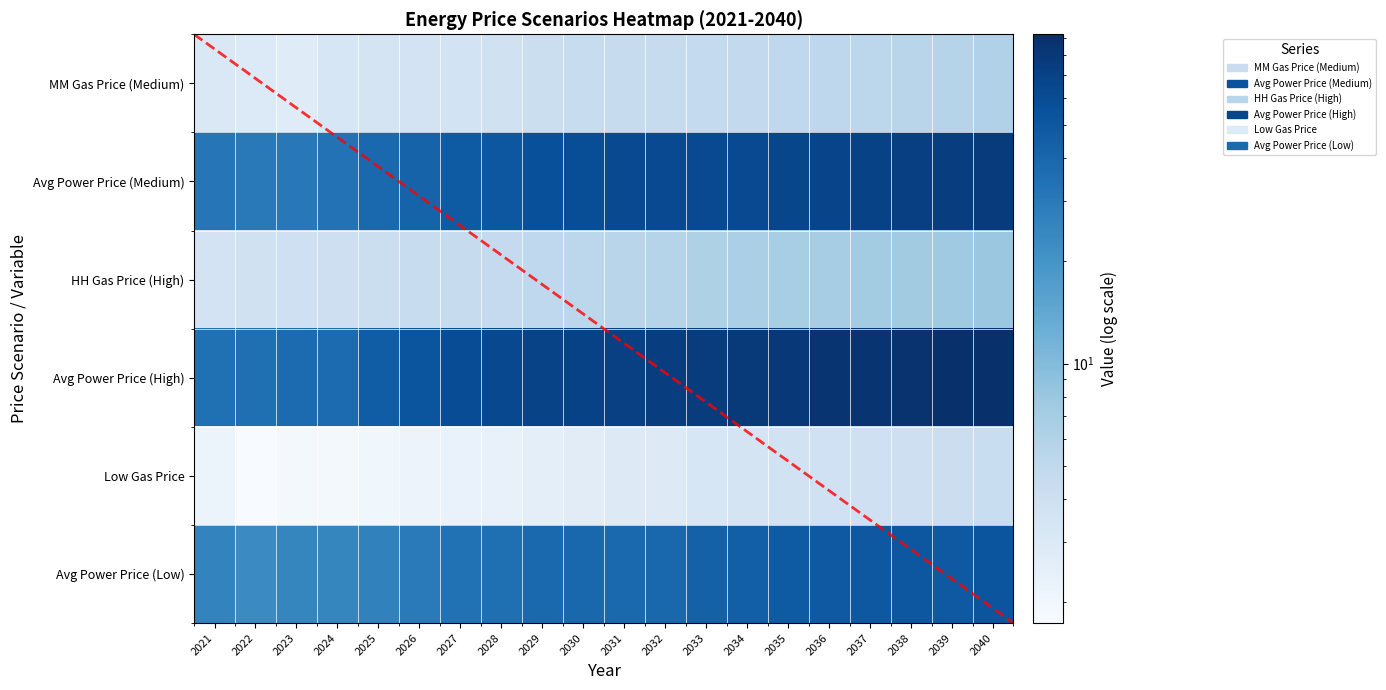

Rank the categories by Avg Power Price (Medium) value from highest to lowest.

2040, 2039, 2038, 2037, 2036, 2035, 2032, 2034, 2033, 2031, 2030, 2029, 2028, 2027, 2026, 2025, 2024, 2021, 2023, 2022